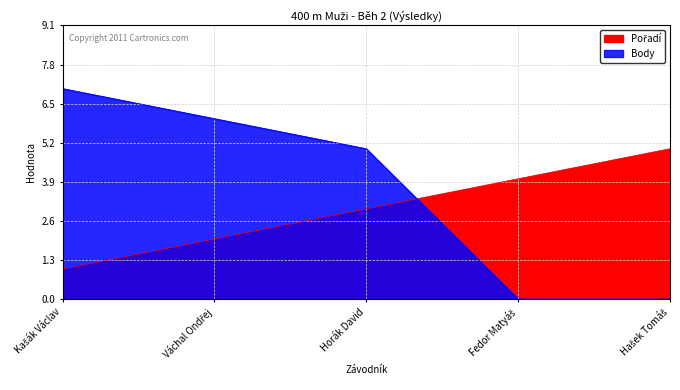

True or false: Pořadí has a value of 2 at Váchal Ondřej.

True